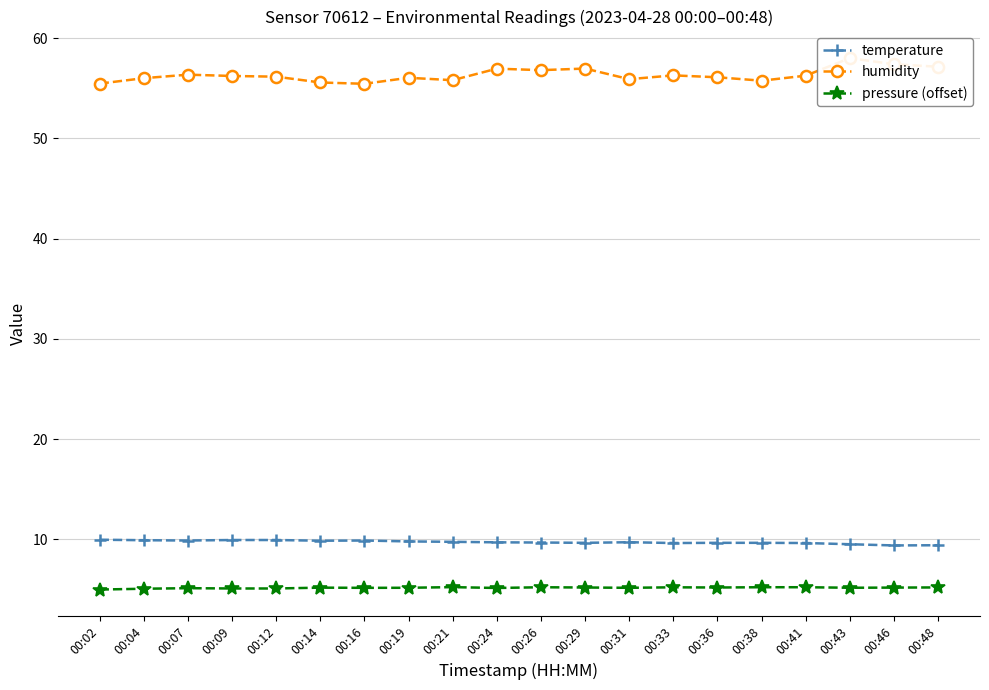

True or false: humidity has a value of 32.6 at 00:43.

False